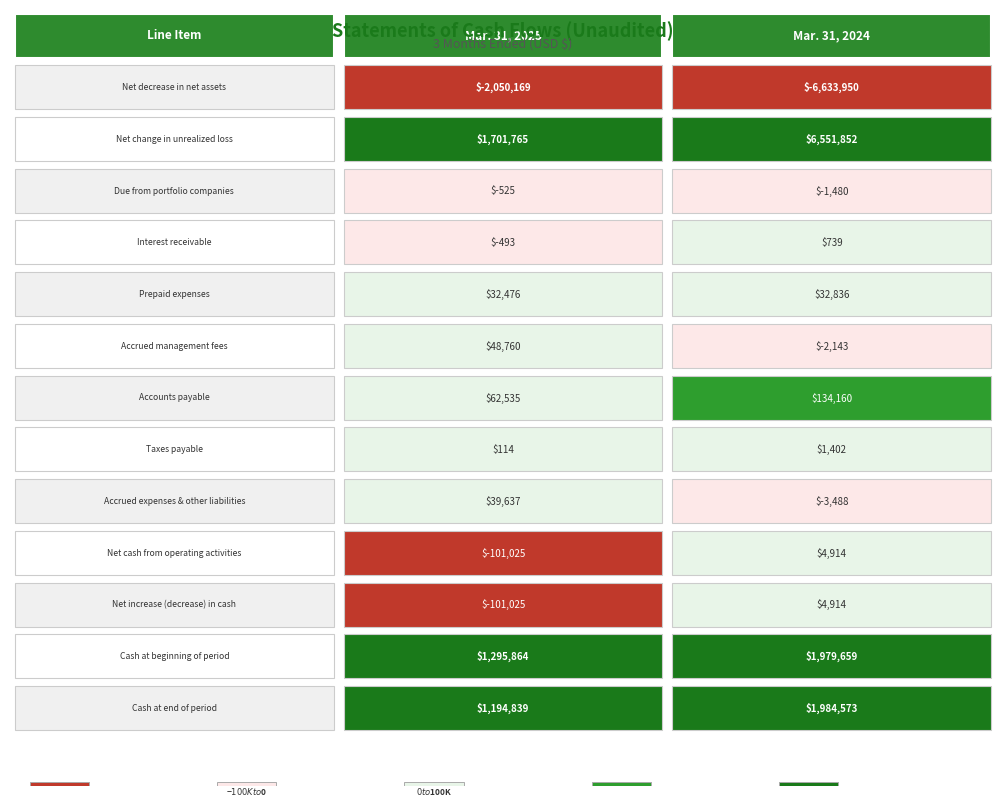

How many values in the Prepaid expenses series are below 32836?

1